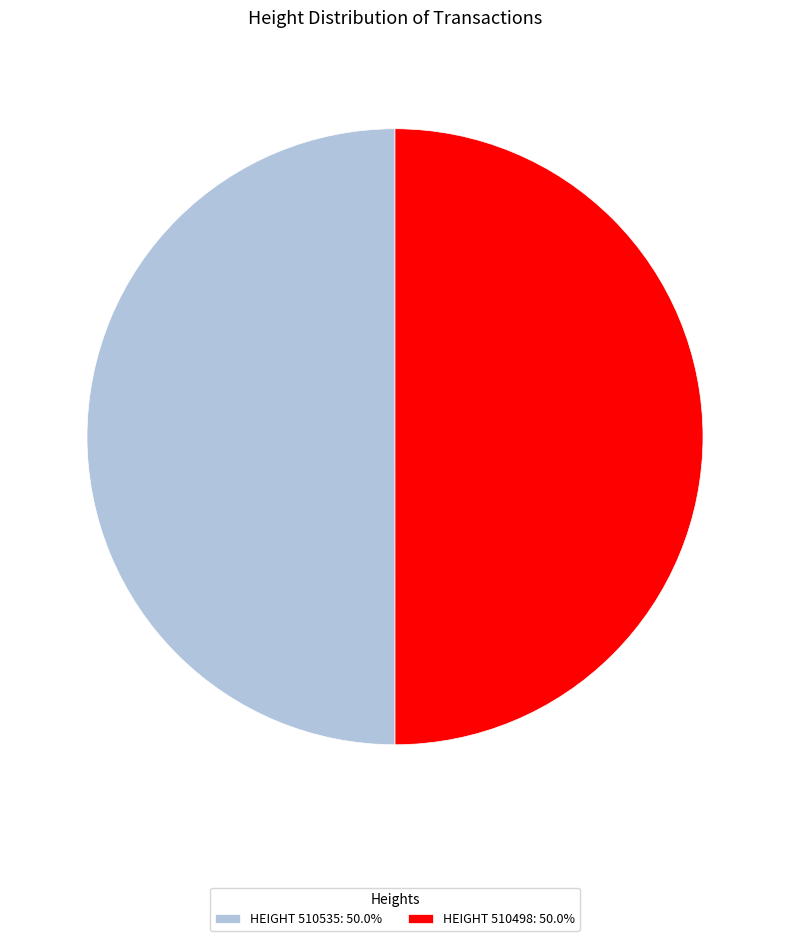

Is the sum of HEIGHT 510498: 50.0% and HEIGHT 510535: 50.0% greater than half?

Yes